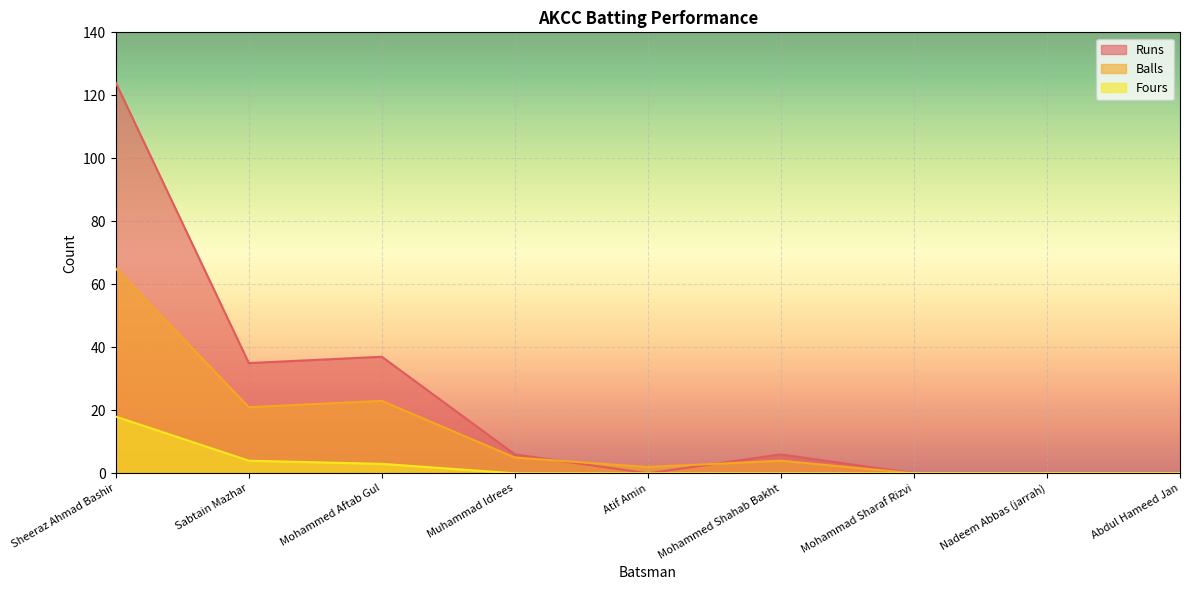

Between Sheeraz Ahmad Bashir and Abdul Hameed Jan, which is larger?

Sheeraz Ahmad Bashir